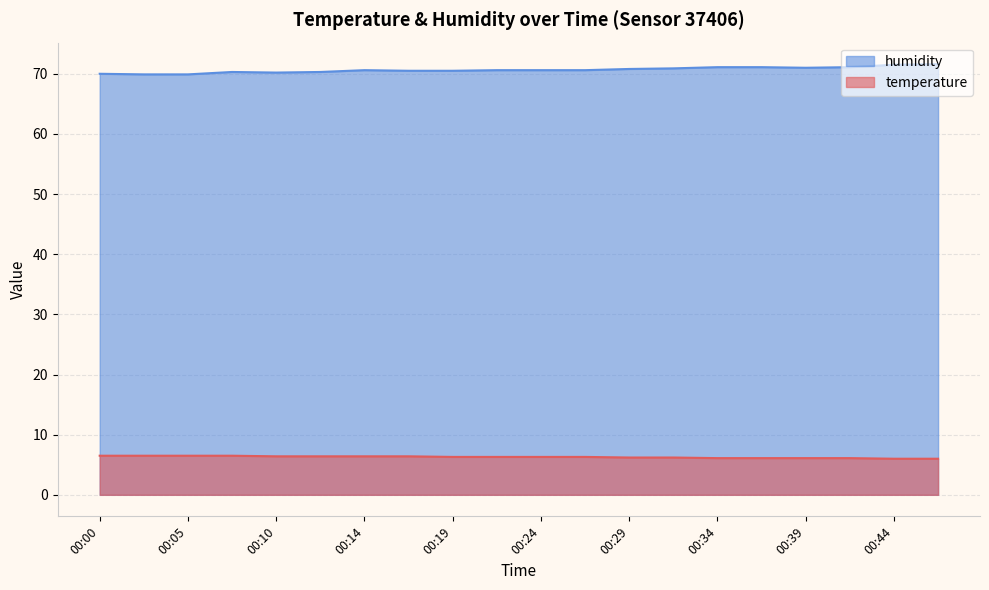

Is the value of humidity at 00:14 greater than the value of temperature at 00:00?

Yes